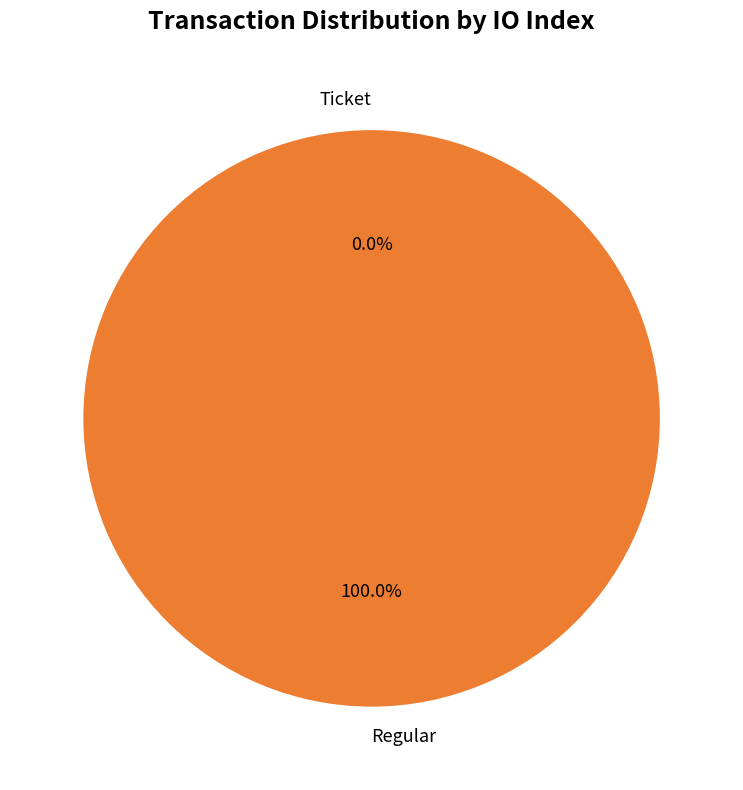

Rank the categories by value from lowest to highest.

Ticket, Regular